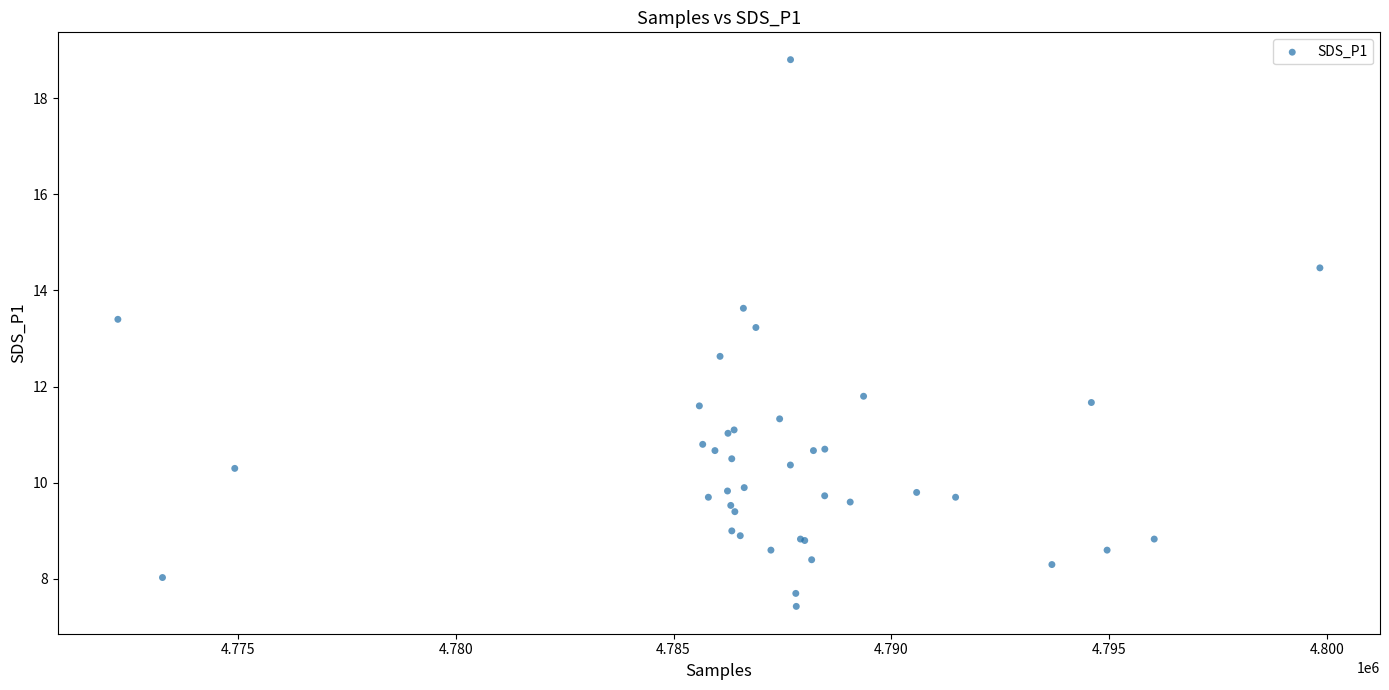

What Y value in the scatter plot is closest to 13?

13.2